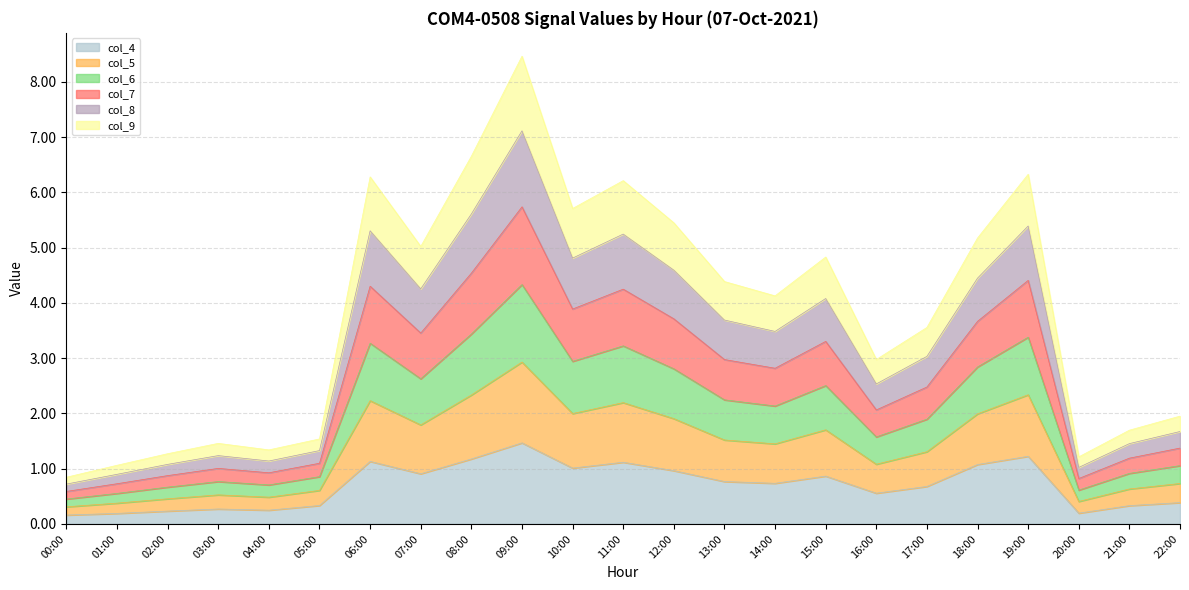

Rank the categories by col_9 value from lowest to highest.

00:00, 01:00, 20:00, 02:00, 04:00, 03:00, 05:00, 21:00, 22:00, 16:00, 17:00, 14:00, 13:00, 15:00, 07:00, 12:00, 18:00, 10:00, 11:00, 06:00, 08:00, 19:00, 09:00